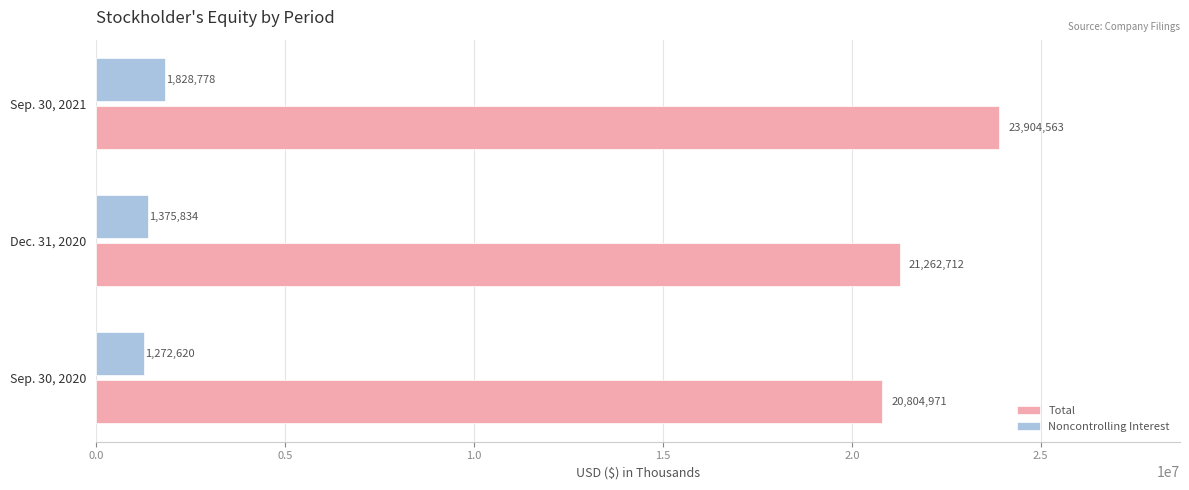

What is the difference between the maximum and minimum values in the Total series?

3099592